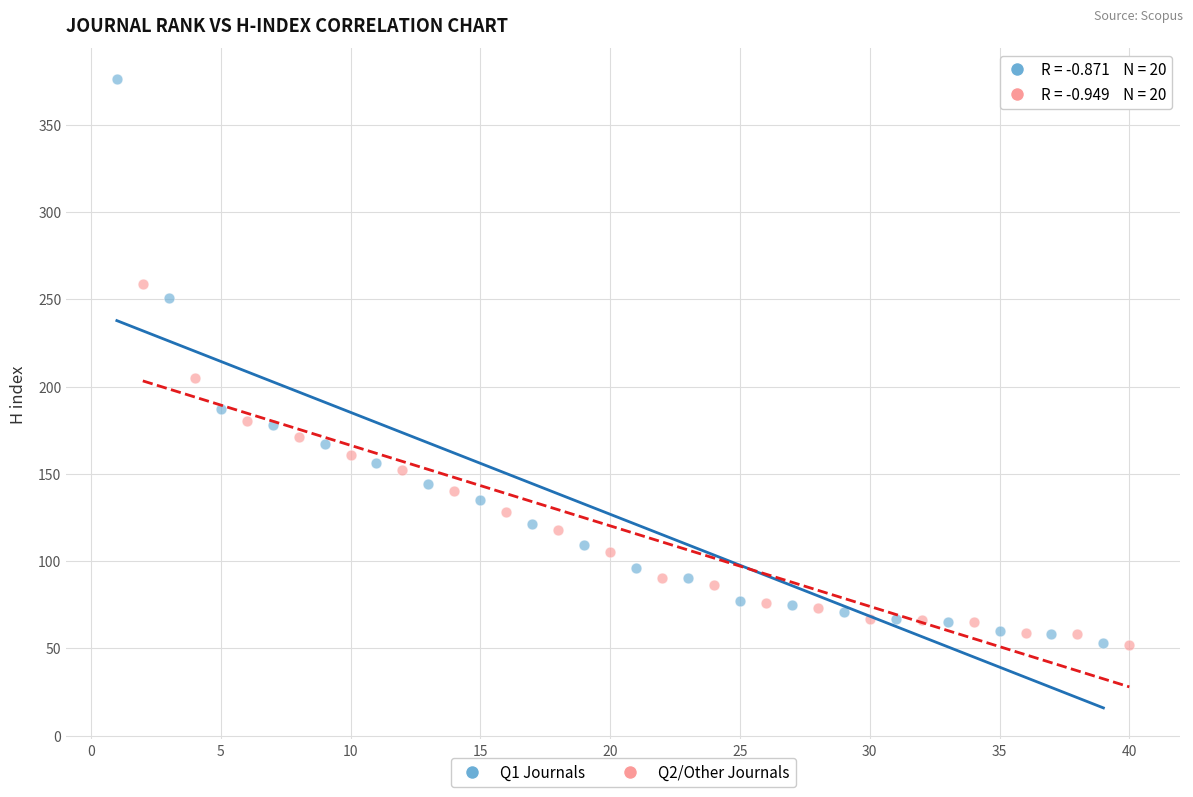

Which series contains the highest Y value?

Q1 Journals